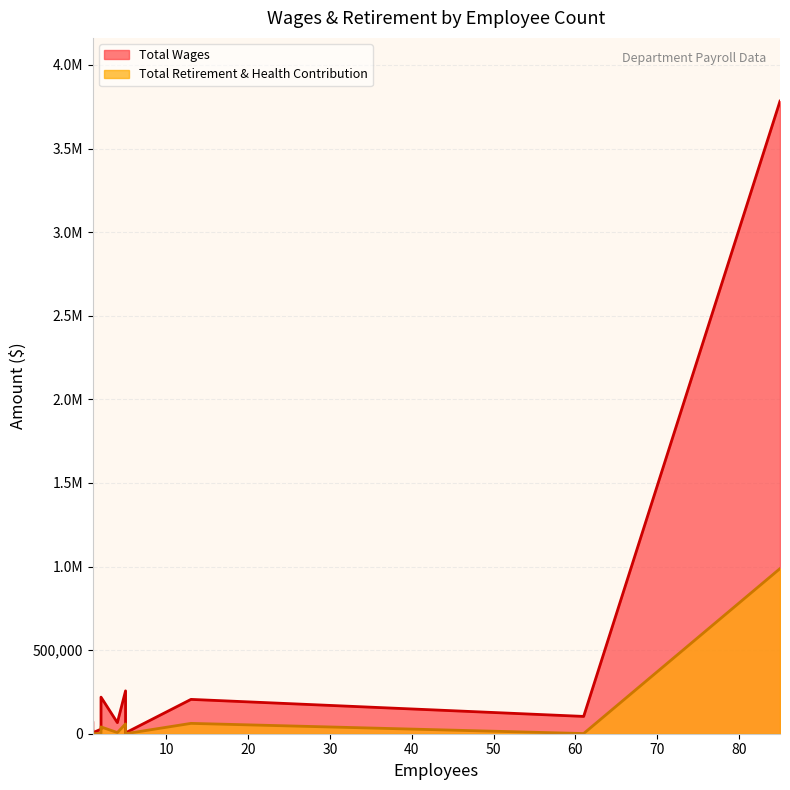

What is the difference between the second highest and minimum values in the Total Wages series?

251069